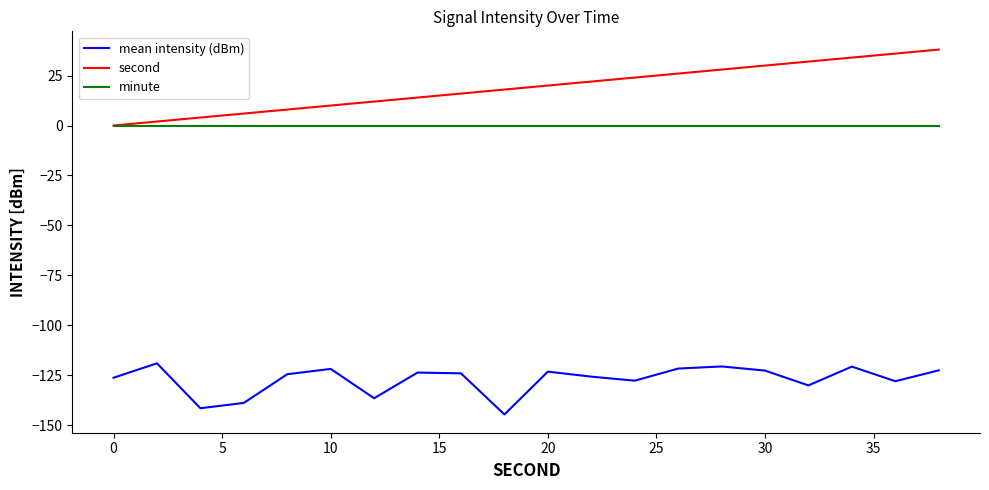

True or false: second and mean intensity (dBm) cross at least once.

False